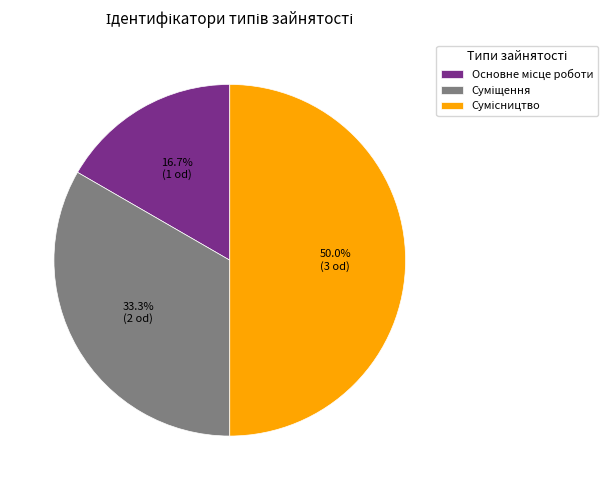

What percentage is NOT represented by Основне місце роботи?

83.3%